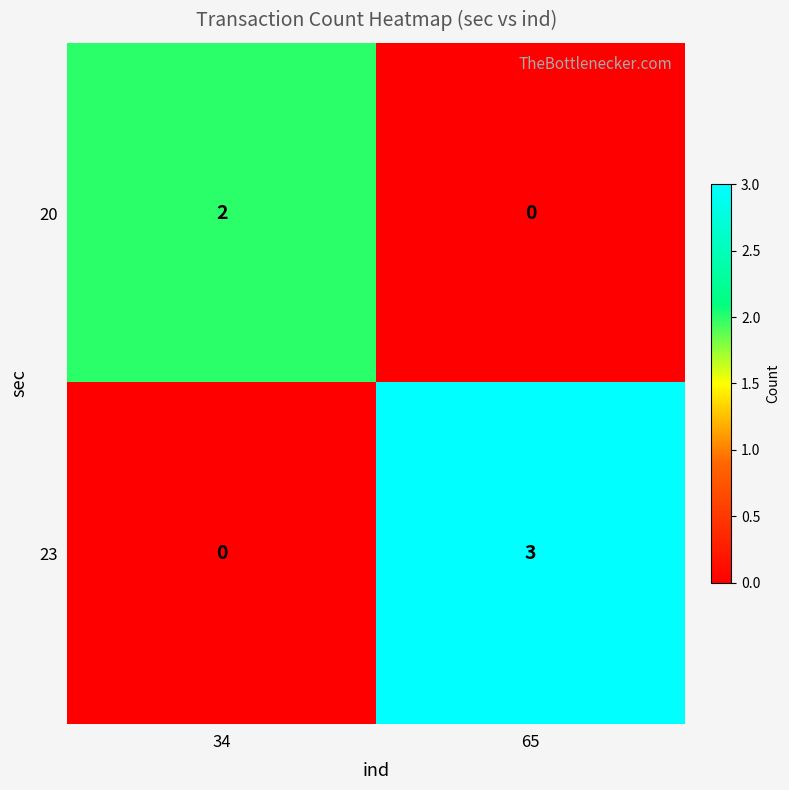

Count the number of data series in this chart.

2